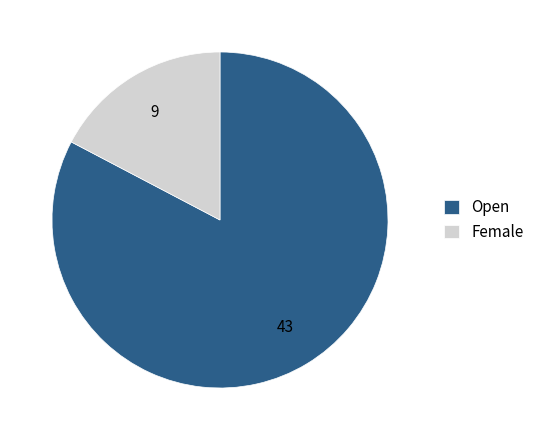

Is there any slice that represents more than half of the pie?

Yes